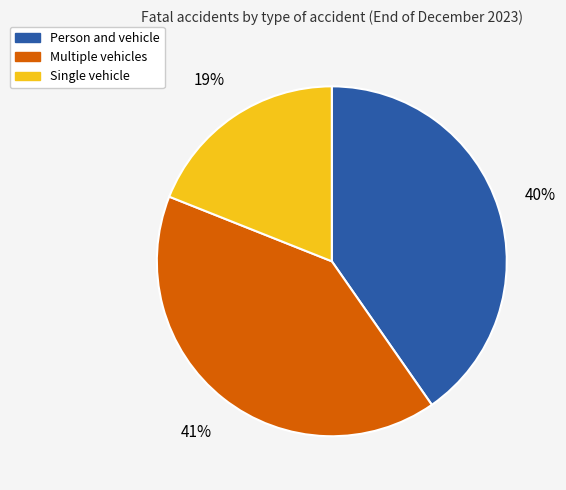

Is it true that Multiple vehicles is 41% of the pie?

True